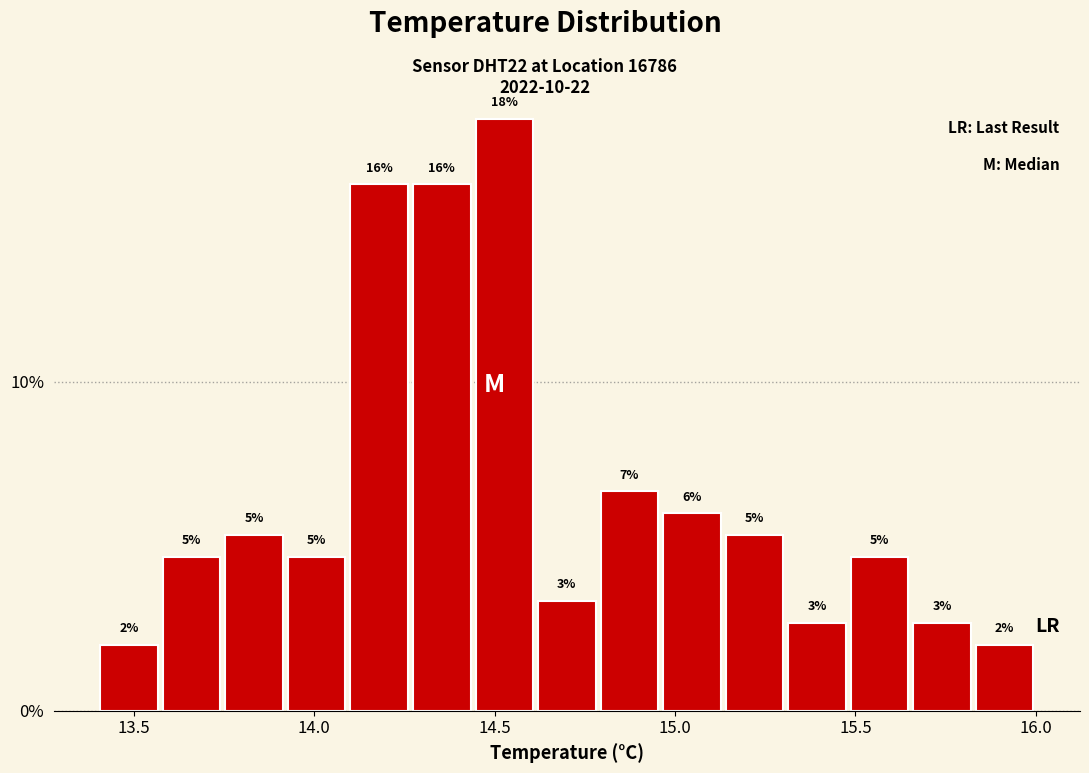

Around what value on the x-axis is the tallest bar? Give the approximate position of its centre, as read against the axis.

14.55